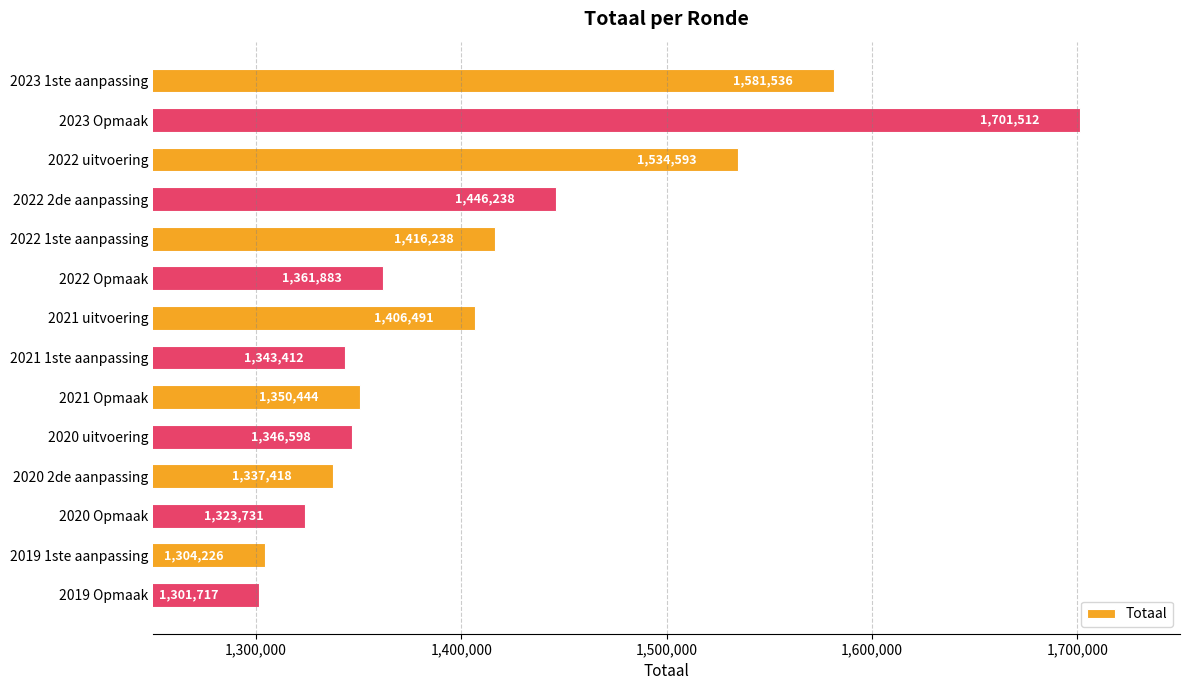

What is the label of the 6th bar from the bottom?

2021 Opmaak